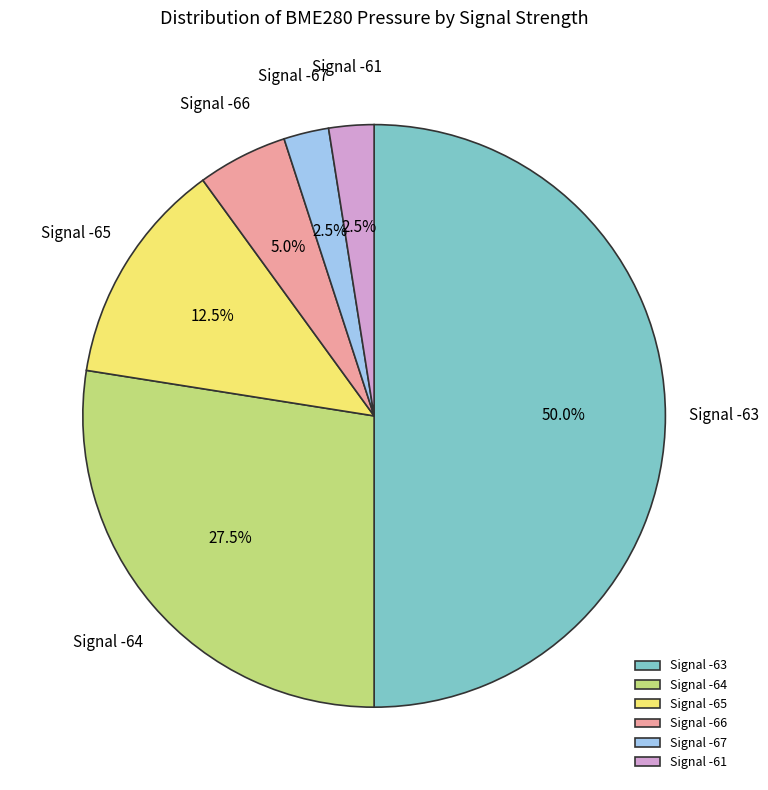

Do Signal -63 and Signal -66 together represent more than half of the pie?

Yes